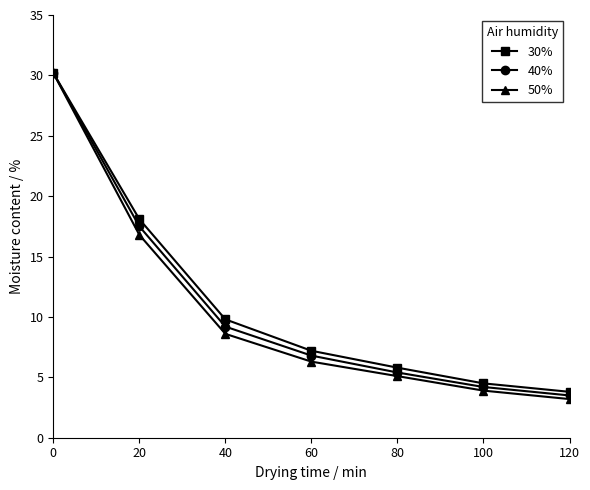

How many values in the 50% series are below 6?

3